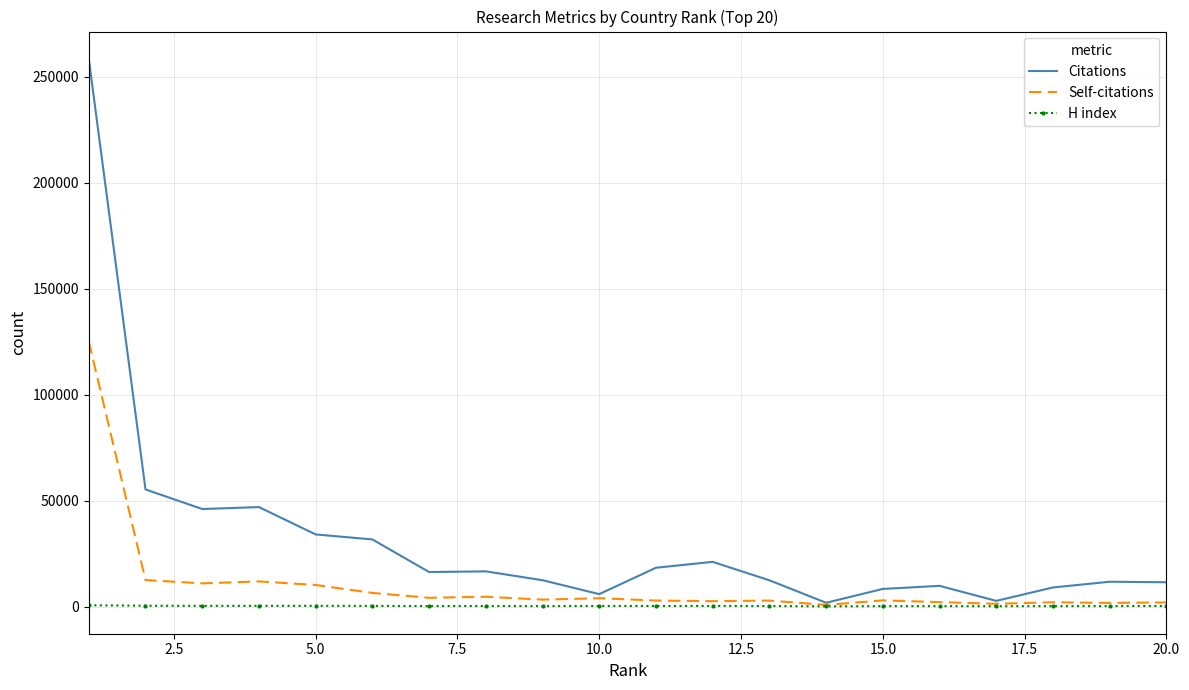

Which series has the largest total across all categories?

Citations